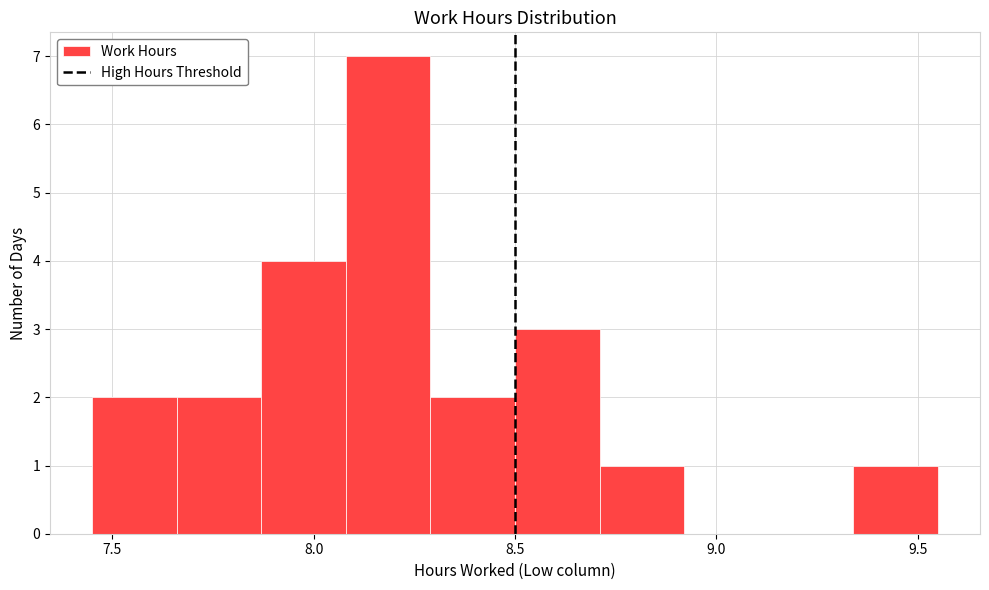

How tall is the bar that spans 9.34 to 9.55 on the x-axis? Neither the bar edges nor the heights are printed on the chart, so give them approximately, as read against the axes.

1